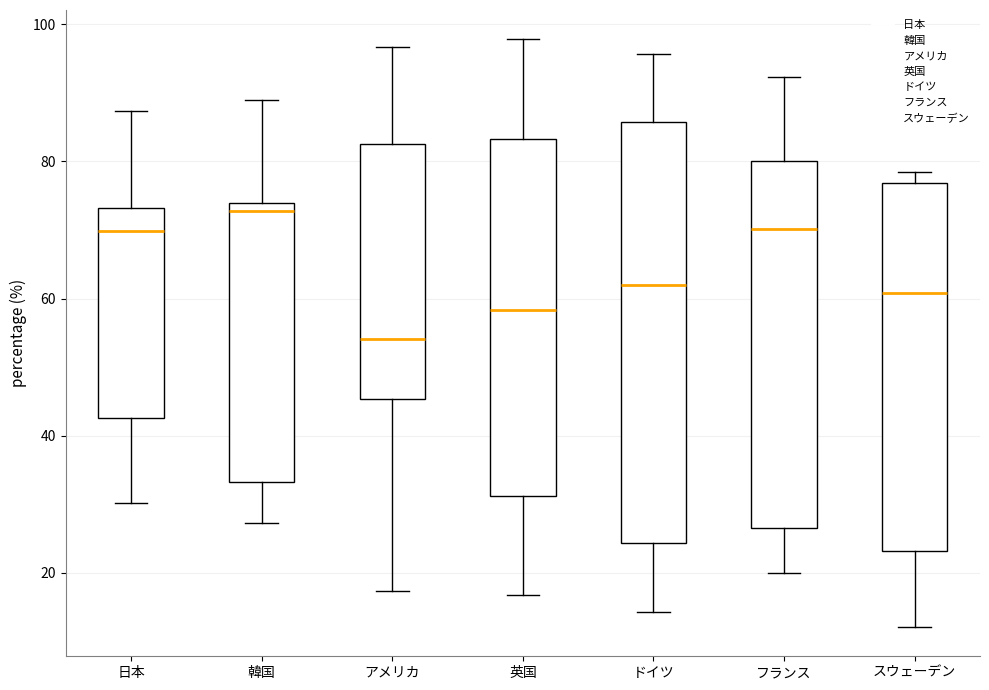

Reading left to right, read every box against the y-axis: the position of its median line, the range the box covers, and the ends of its whiskers. The values are not printed on the chart, so give them approximately, as read against the axis.

日本: median 70, box 42 to 74, whiskers 30 to 88
韓国: median 72, box 34 to 74, whiskers 28 to 90
アメリカ: median 54, box 46 to 82, whiskers 18 to 96
英国: median 58, box 32 to 84, whiskers 16 to 98
ドイツ: median 62, box 24 to 86, whiskers 14 to 96
フランス: median 70, box 26 to 80, whiskers 20 to 92
スウェーデン: median 60, box 24 to 76, whiskers 12 to 78